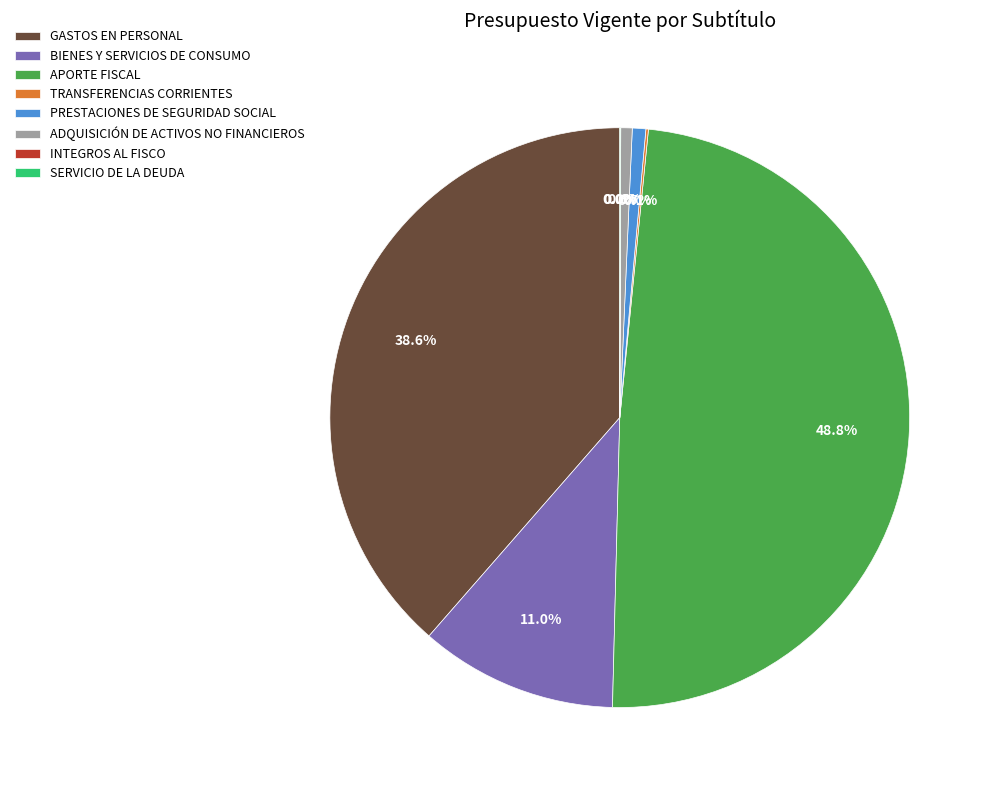

To the nearest percent, what is the difference between the largest and smallest slice percentages?

49%